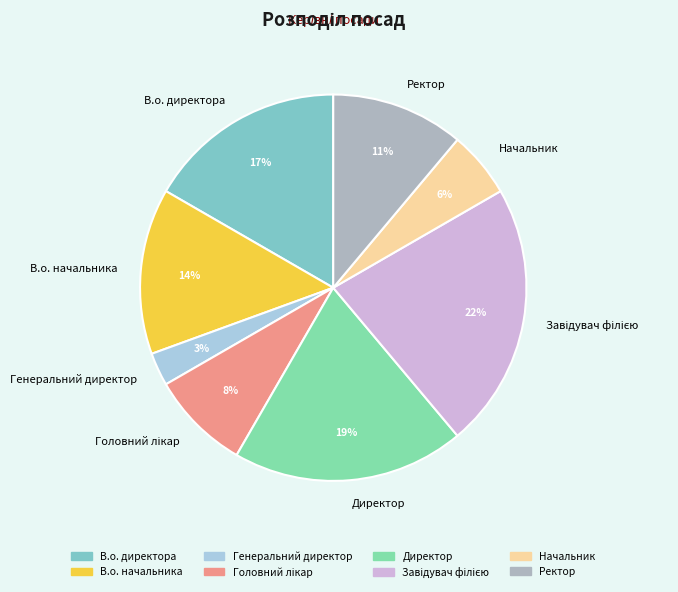

True or false: В.о. директора accounts for 28% of the total.

False